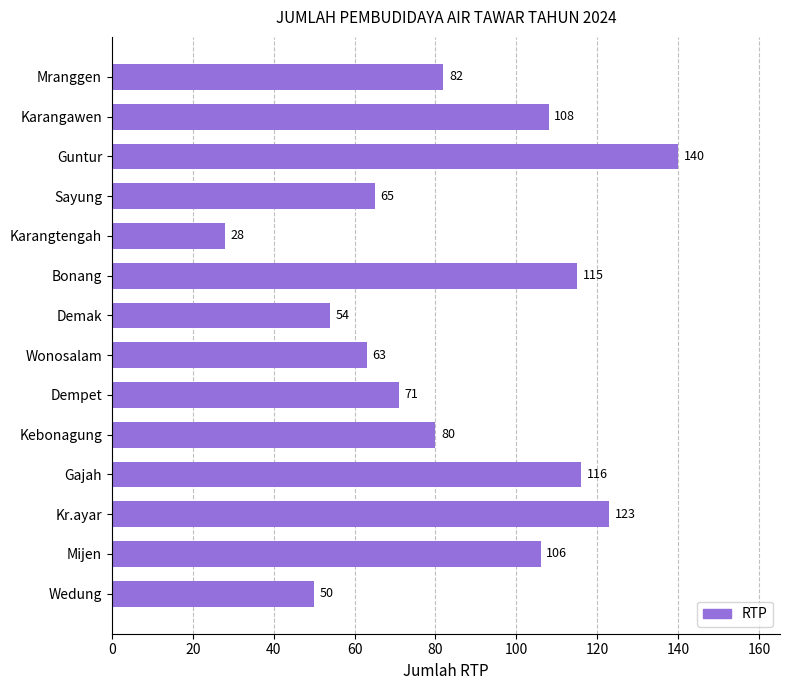

What is the sum of all values?

1201